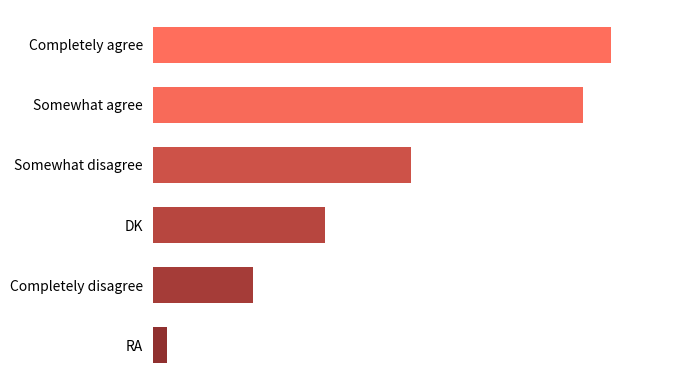

What is the minimum value shown in the chart?

1